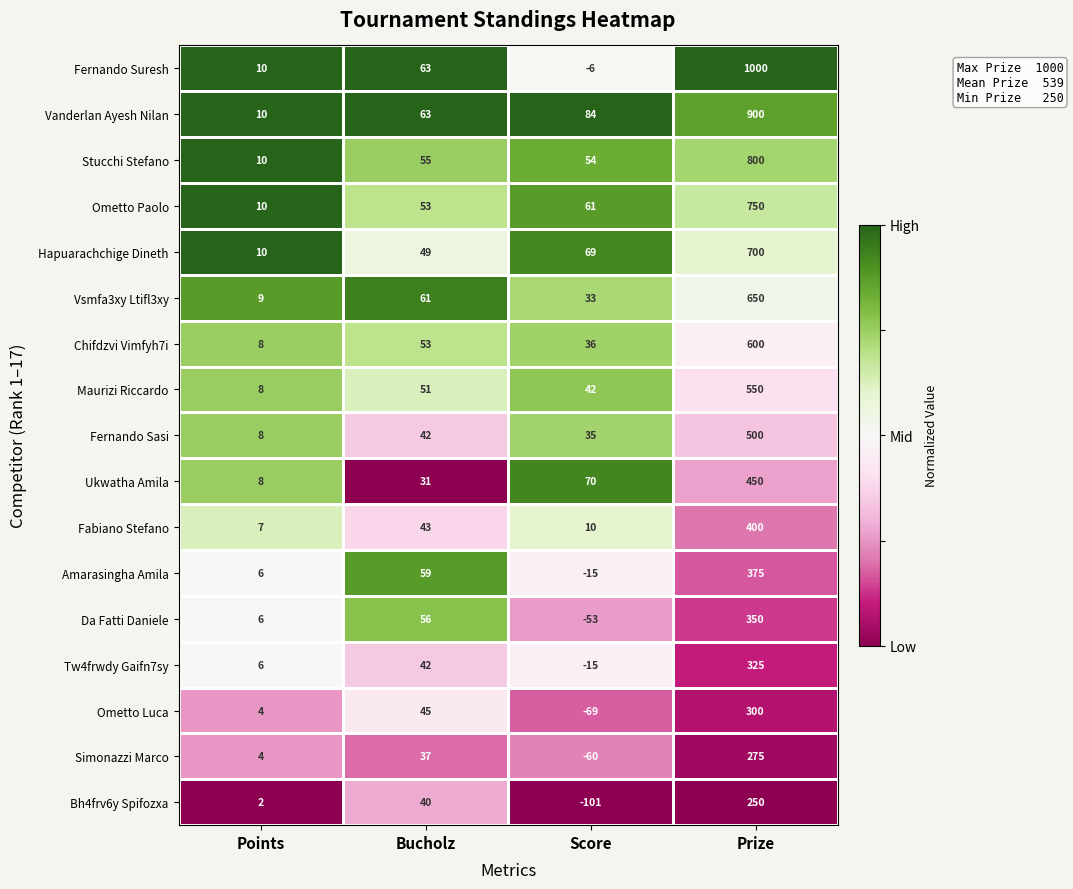

What is the maximum value shown in the chart?

1000